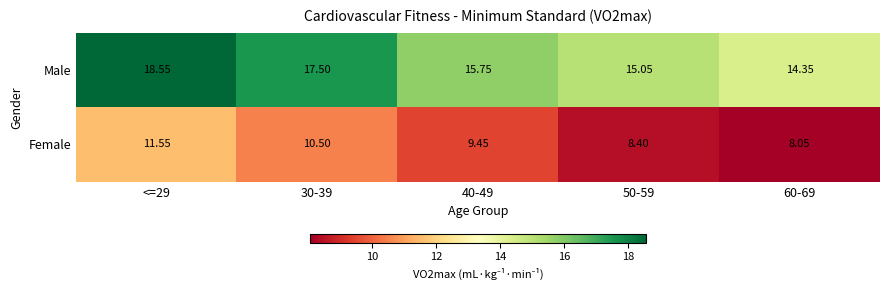

At which category is the sum across all series the highest?

<=29